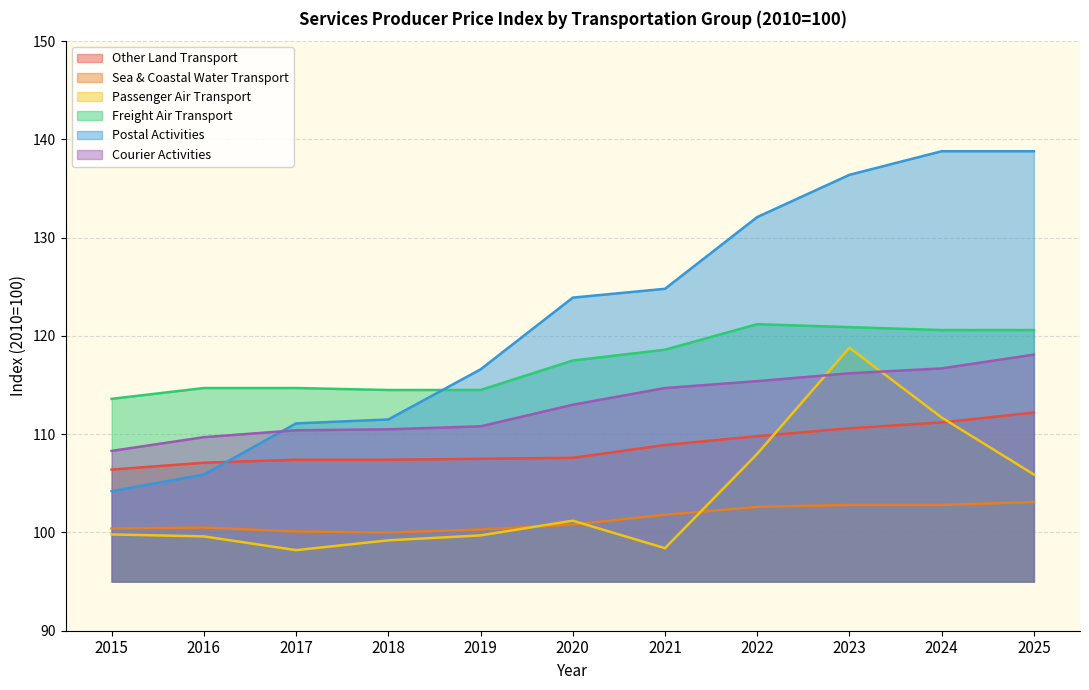

What is the difference between the second highest and second lowest values in the Freight Air Transport series?

6.4